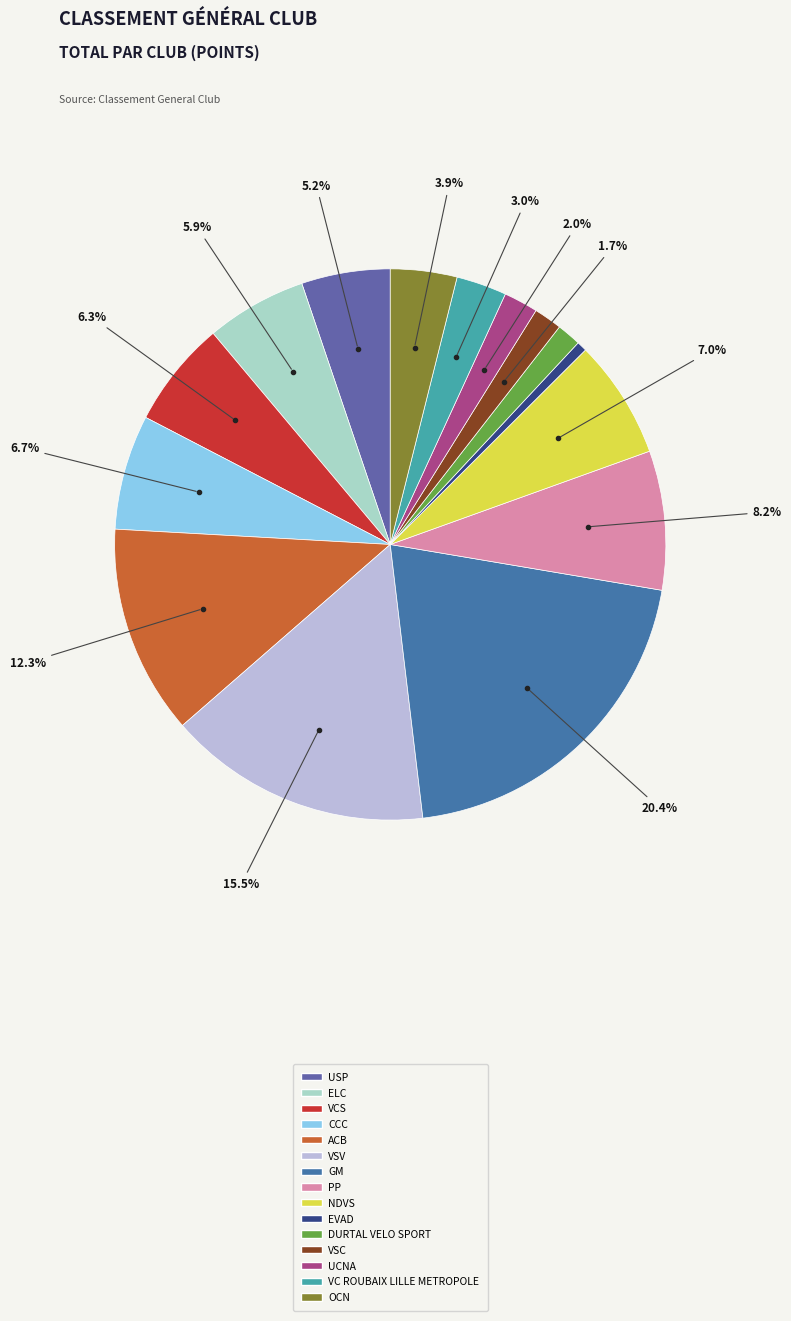

Is there a majority slice in this chart?

No